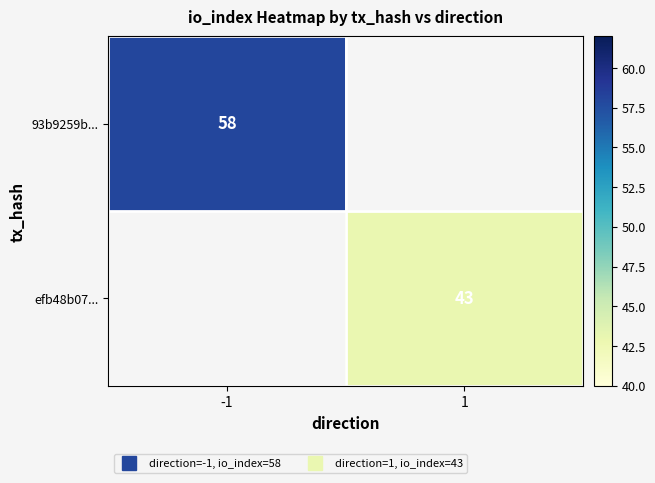

The value of 93b9259b... at -1 is 58.0. True or false?

True